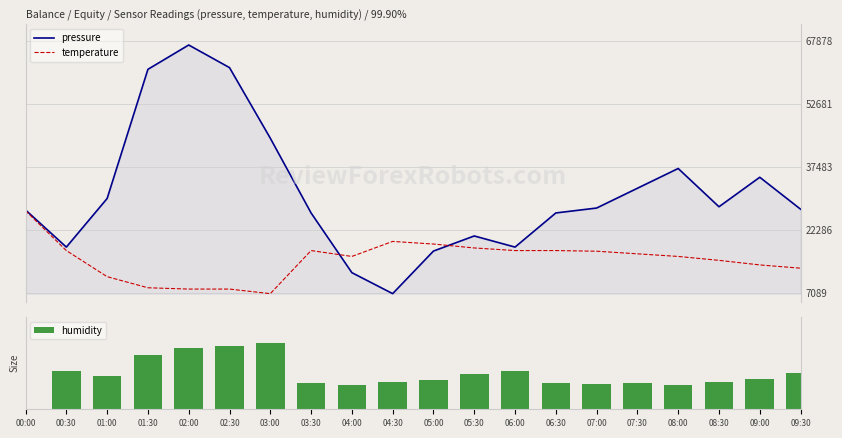

Reading left to right, transcribe all the data shown in this chart.

pressure: 00:00=27186.4	00:30=18231.3	01:00=29961.7	01:30=61129.8	02:00=67000.0	02:30=61539.1	03:00=44507.5	03:30=26467.6	04:00=12061.6	04:30=7000.0	05:00=17272.9	05:30=20916.8	06:00=18231.3	06:30=26467.6	07:00=27655.6	07:30=32427.6	08:00=37199.7	08:30=27965.1	09:00=35083.2	09:30=27376.0
temperature: 00:00=27000.0	00:30=17393.7	01:00=11094.5	01:30=8417.3	02:00=8102.4	02:30=8102.4	03:00=7000.0	03:30=17393.7	04:00=15976.4	04:30=19598.4	05:00=18968.5	05:30=18023.6	06:00=17393.7	06:30=17393.7	07:00=17236.2	07:30=16606.3	08:00=15976.4	08:30=15031.5	09:00=13929.1	09:30=13141.7
humidity: 00:00=0.0	00:30=0.6	01:00=0.5	01:30=0.8	02:00=0.9	02:30=1.0	03:00=1.0	03:30=0.4	04:00=0.4	04:30=0.4	05:00=0.4	05:30=0.5	06:00=0.6	06:30=0.4	07:00=0.4	07:30=0.4	08:00=0.4	08:30=0.4	09:00=0.5	09:30=0.5